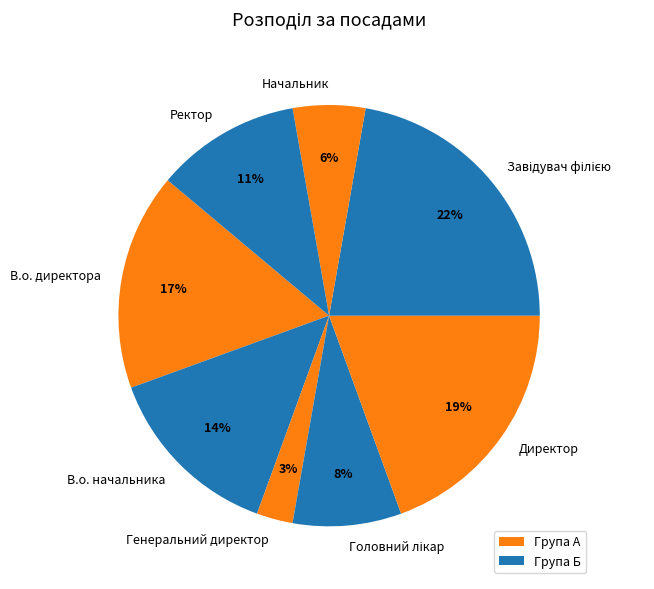

Is there any slice that represents more than half of the pie?

No